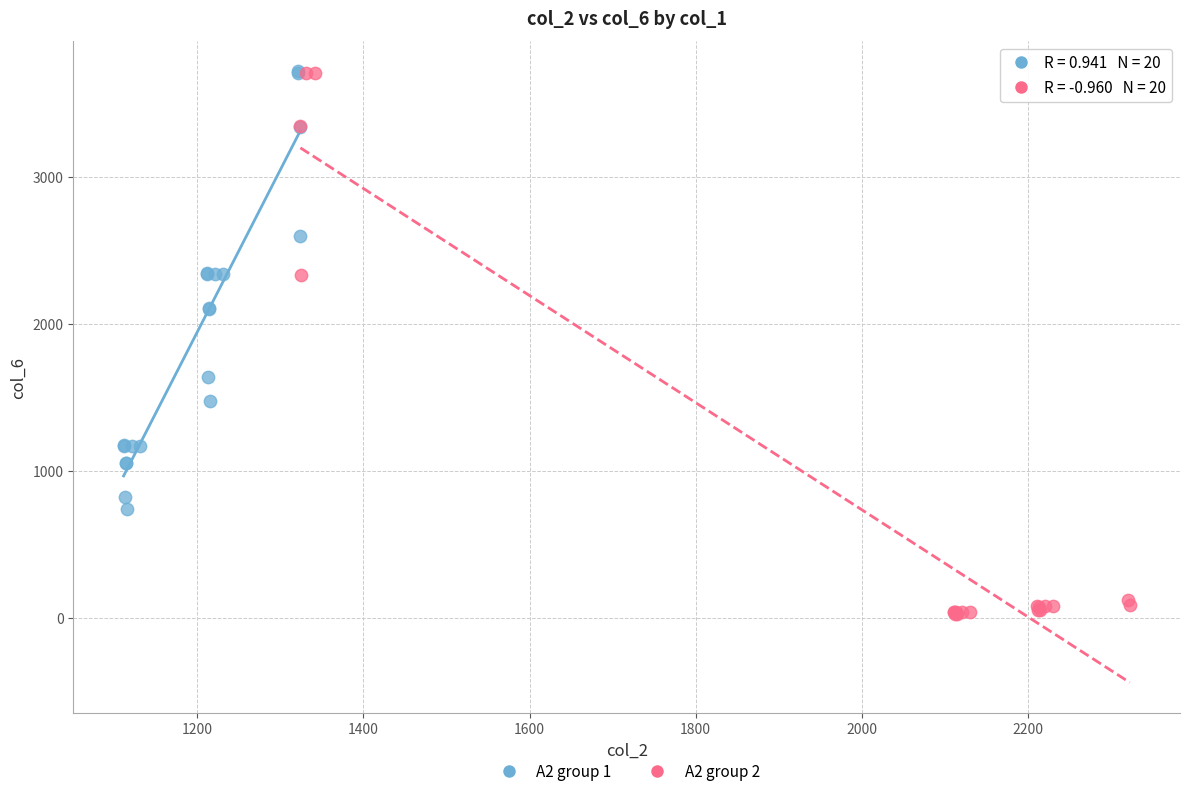

Which series has the widest spread of Y values?

A2 group 2